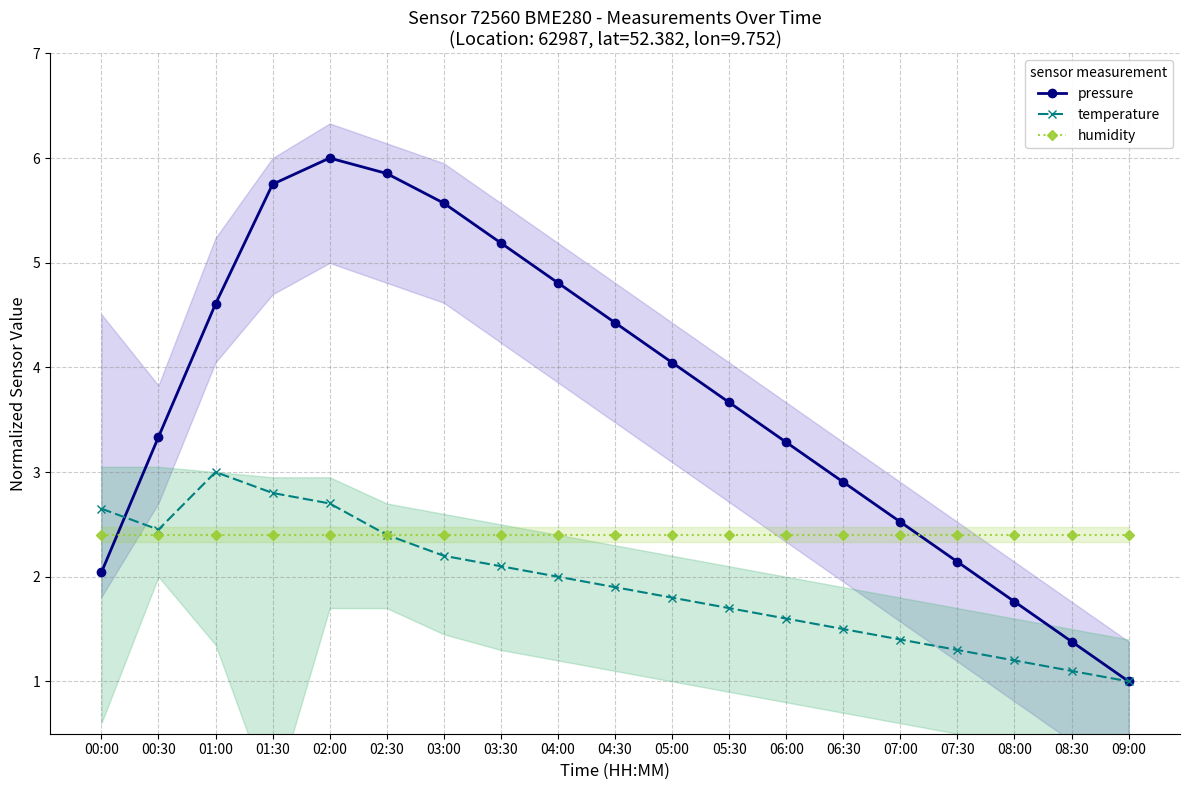

What is the spread (max minus min) of values at 06:00?

1.7